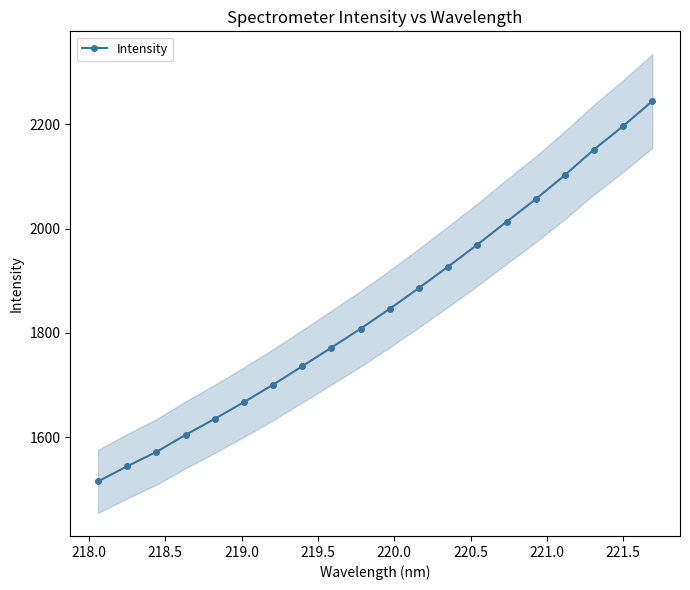

True or false: Intensity has more than 2 points higher than both neighbors.

False